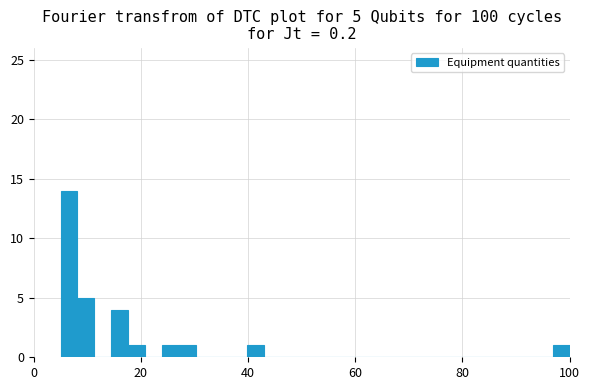

Read against the x-axis, roughly where is the centre of the tallest bar?

6